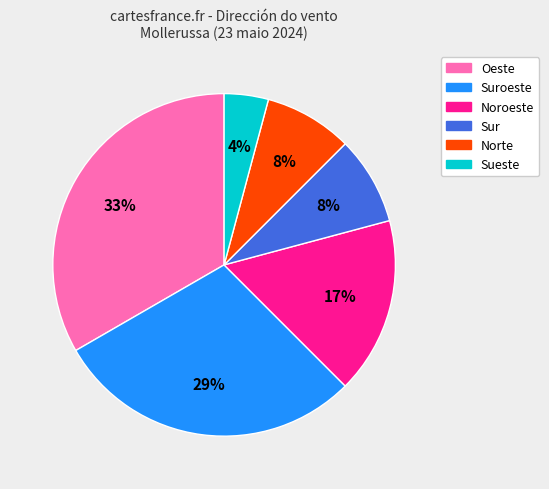

Is there a majority slice in this chart?

No